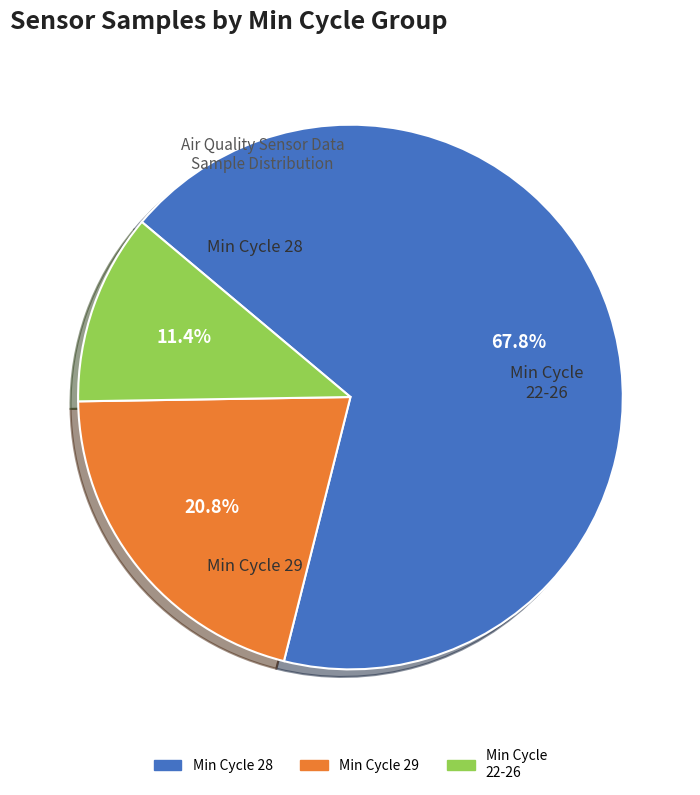

Is there any slice that represents more than half of the pie?

Yes